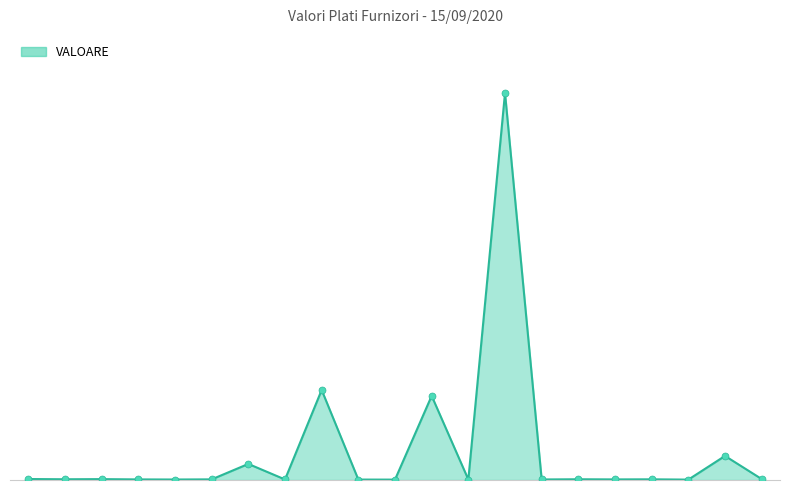

Is this an area chart (filled region under the line)?

Yes